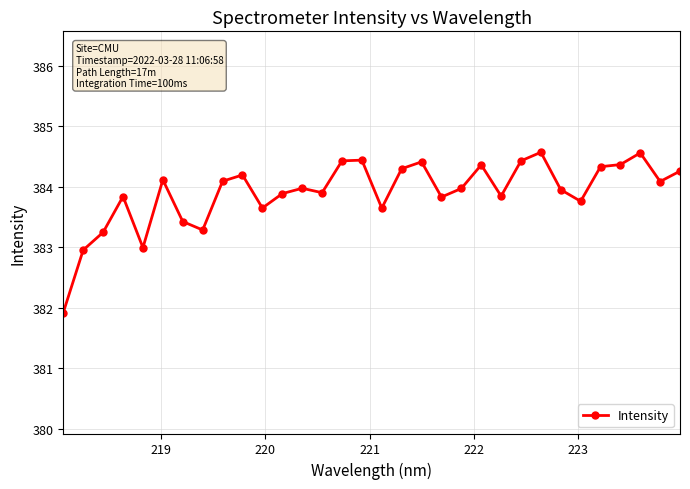

What is the average value?

383.9